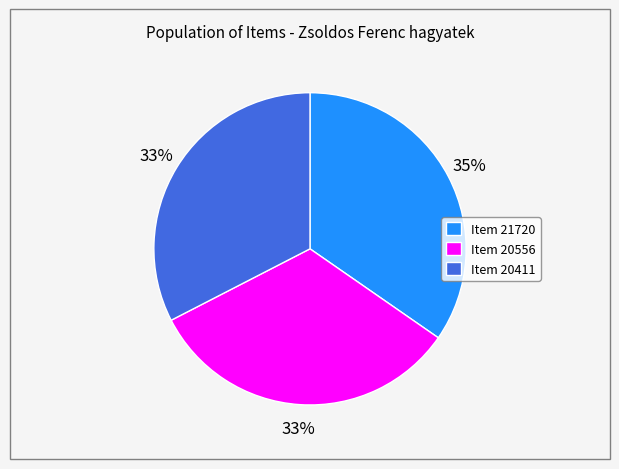

Count the number of slices in the pie.

3